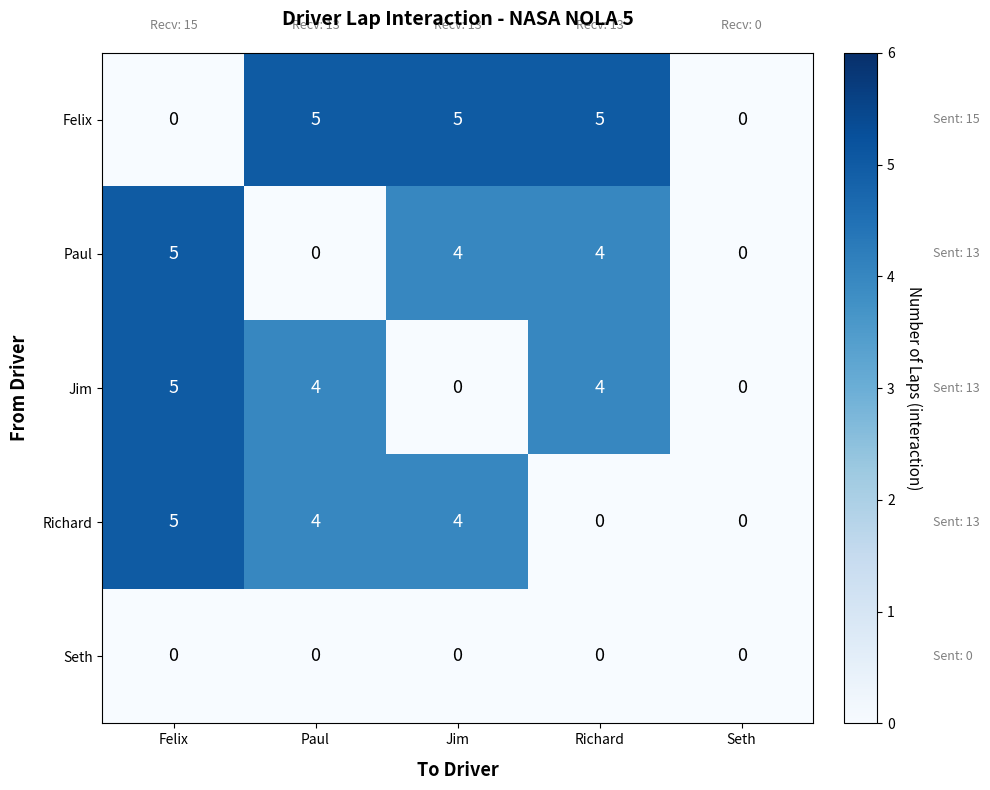

Reading left to right, list all the values displayed in this chart.

Felix: 0	5	5	5	0
Paul: 5	0	4	4	0
Jim: 5	4	0	4	0
Richard: 5	4	4	0	0
Seth: 0	0	0	0	0